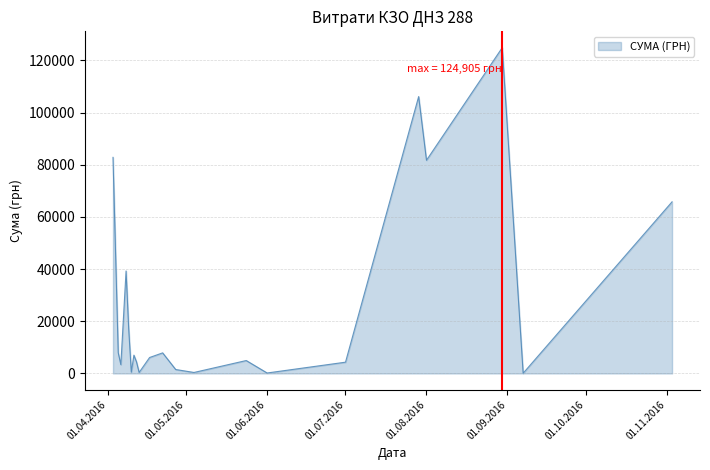

What is the difference between the maximum and minimum values?

124820.3